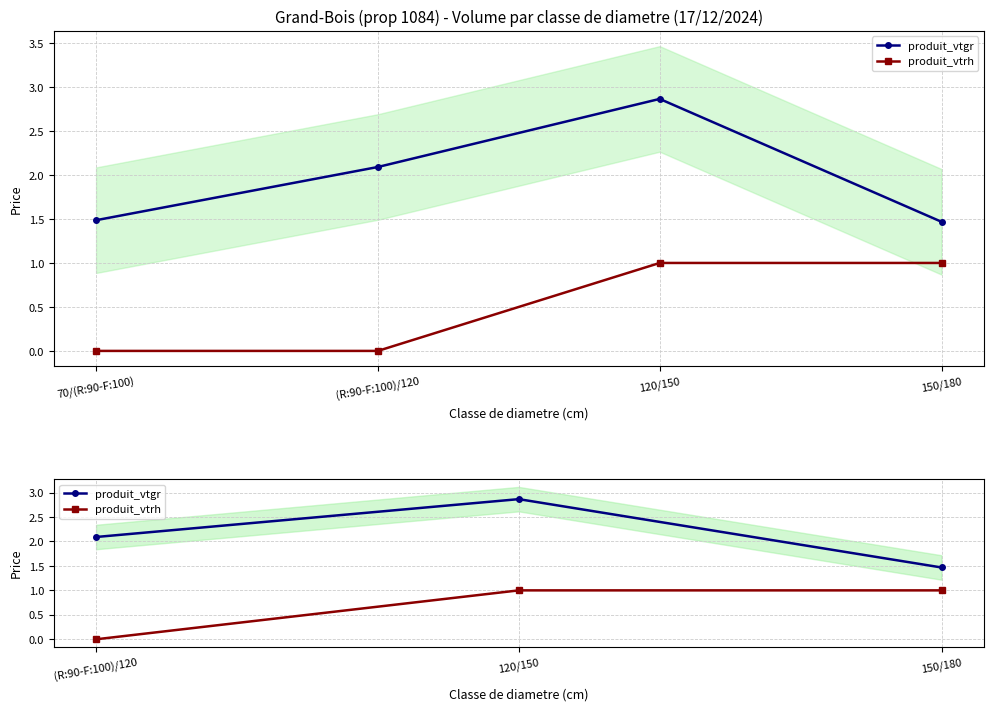

How many values in the produit_vtgr series are below 2?

1